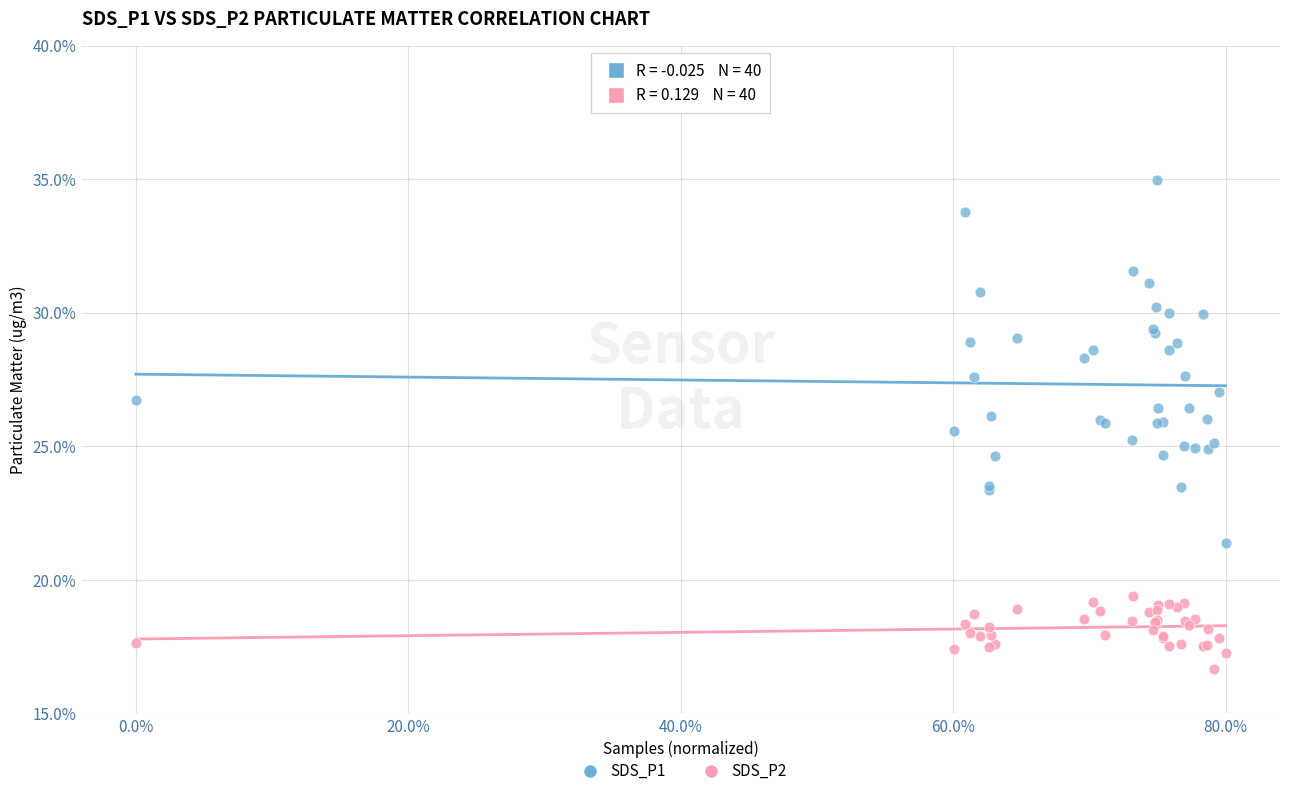

Which series reaches the minimum Y coordinate?

SDS_P2